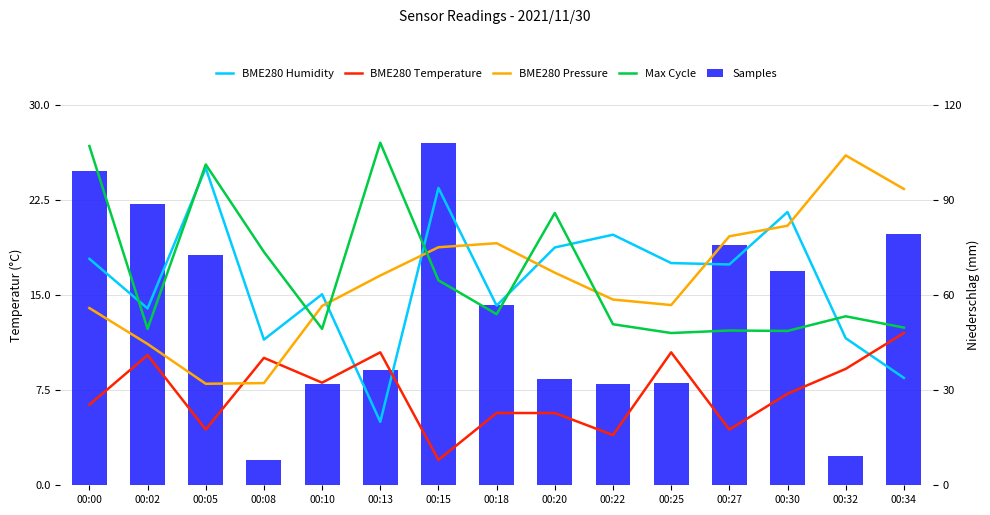

Between 00:15 and 00:32, which series saw the biggest shift?

Samples